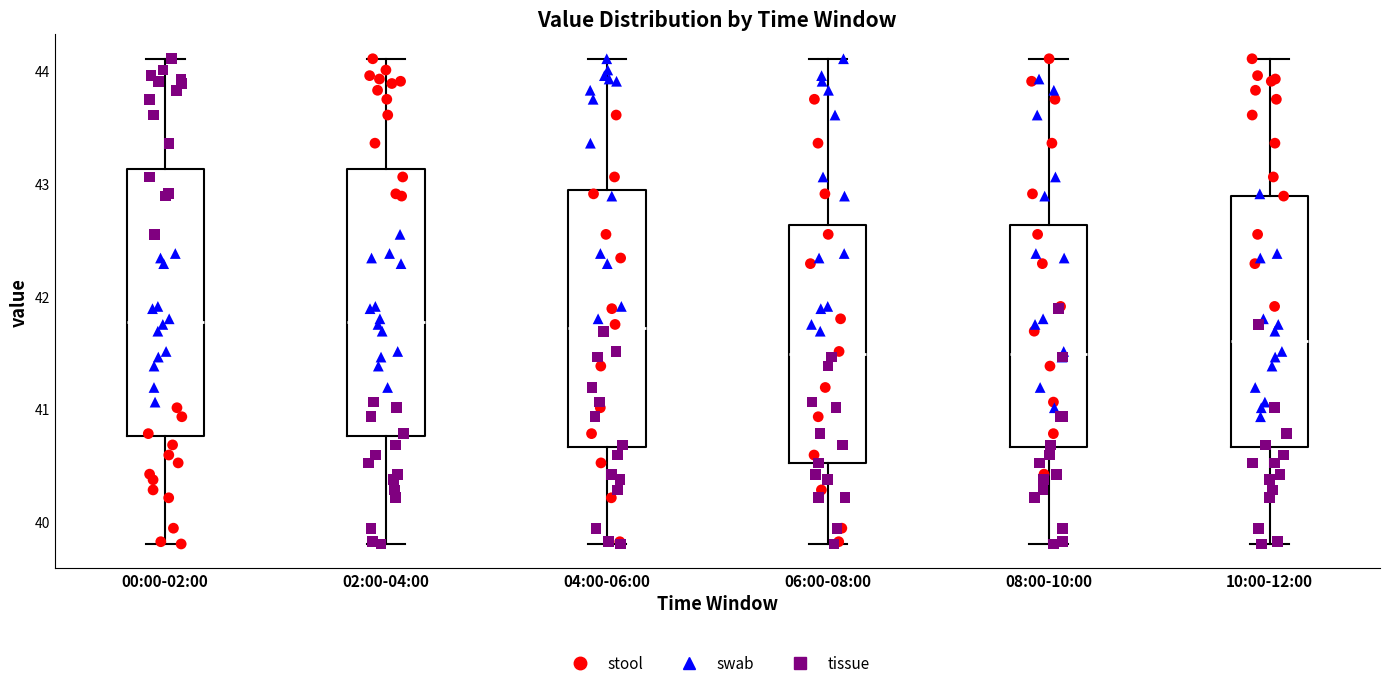

Reading left to right, read every box against the y-axis: the position of its median line, the range the box covers, and the ends of its whiskers. The values are not printed on the chart, so give them approximately, as read against the axis.

00:00-02:00: median 41.8, box 40.8 to 43.1, whiskers 39.8 to 44.1
02:00-04:00: median 41.8, box 40.8 to 43.1, whiskers 39.8 to 44.1
04:00-06:00: median 41.7, box 40.7 to 42.9, whiskers 39.8 to 44.1
06:00-08:00: median 41.5, box 40.5 to 42.6, whiskers 39.8 to 44.1
08:00-10:00: median 41.5, box 40.7 to 42.6, whiskers 39.8 to 44.1
10:00-12:00: median 41.6, box 40.7 to 42.9, whiskers 39.8 to 44.1